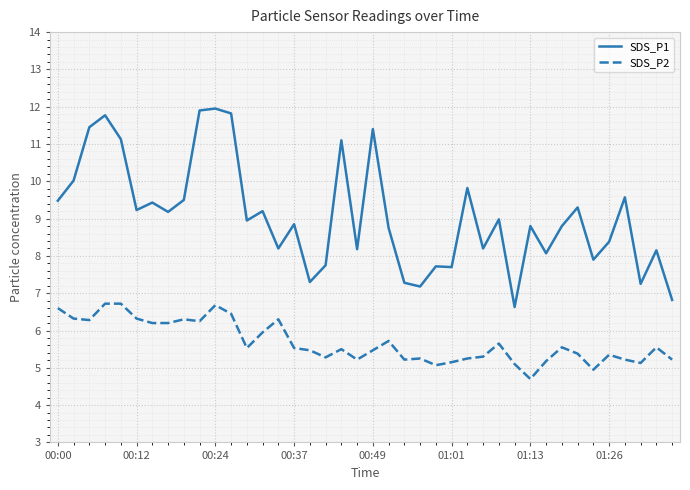

What is the average value of the SDS_P1 series?

9.1